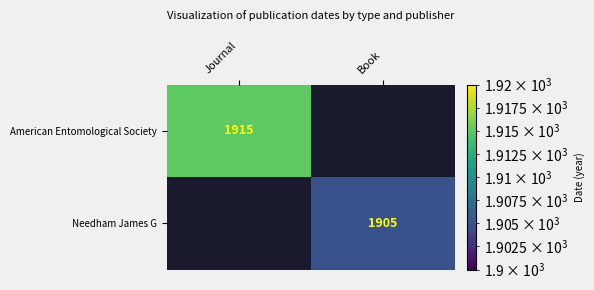

What is the total value across all series at Book?

1905